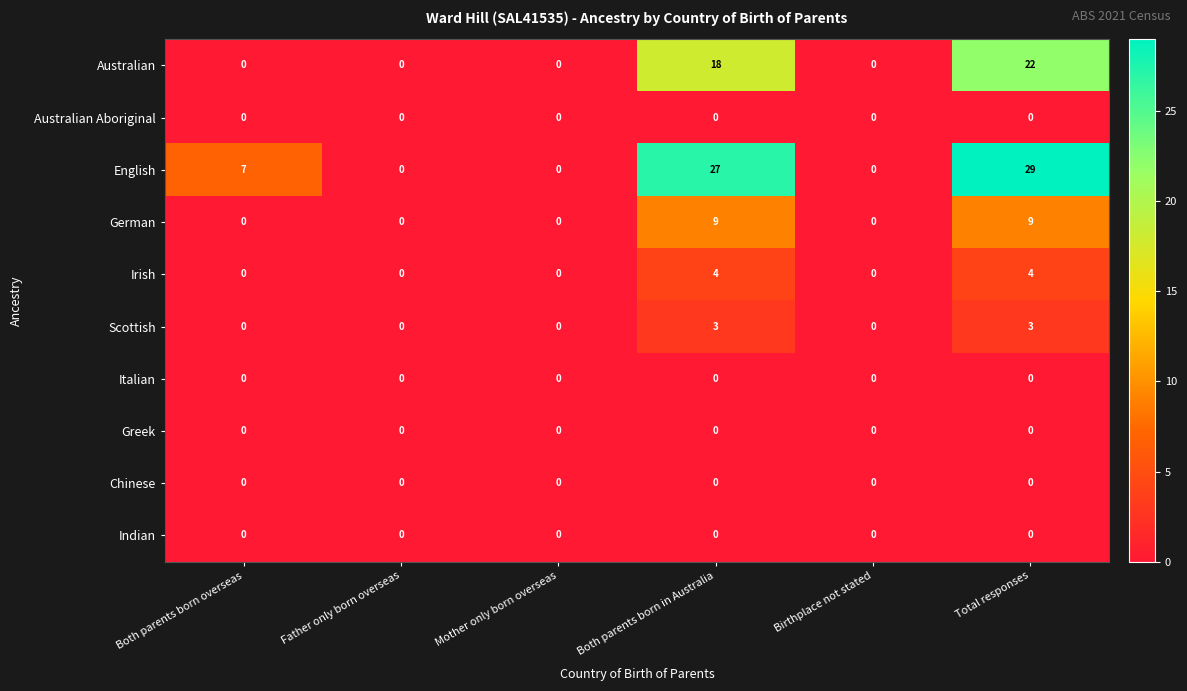

Which series has the largest total across all categories?

English